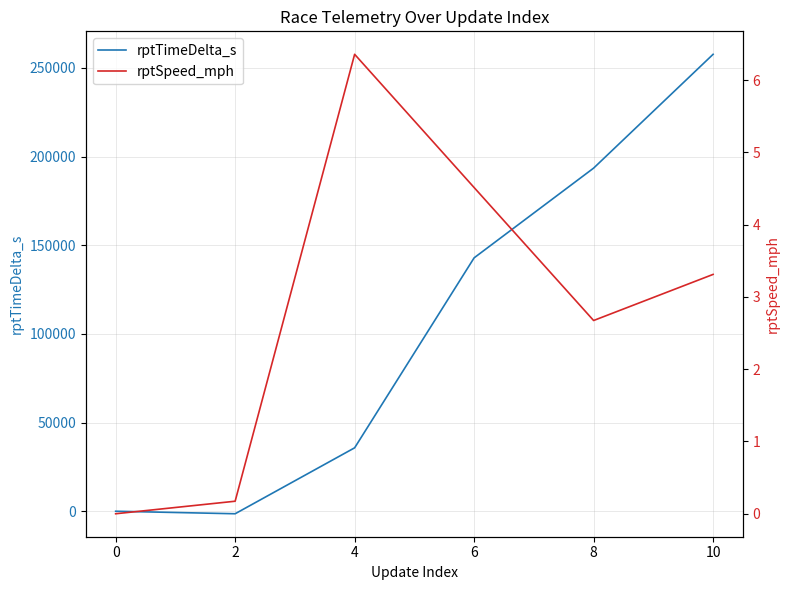

The value of rptTimeDelta_s at 2 is 13931.1. True or false?

False